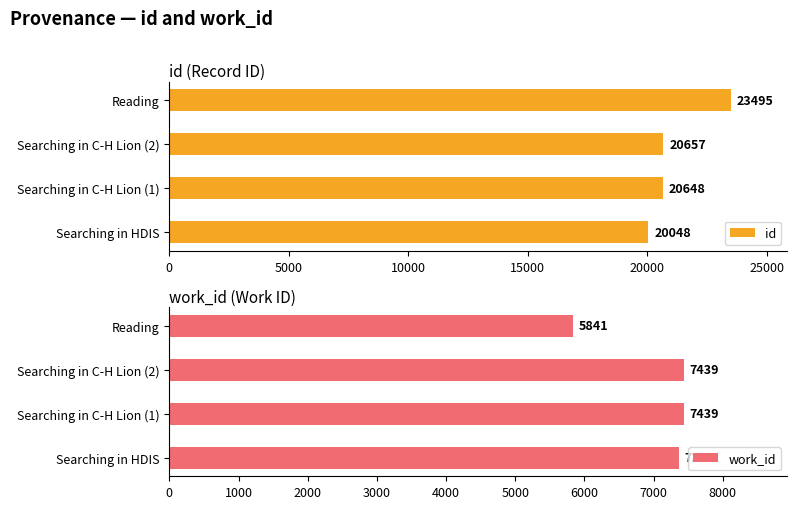

What is the highest value of the id series?

23495